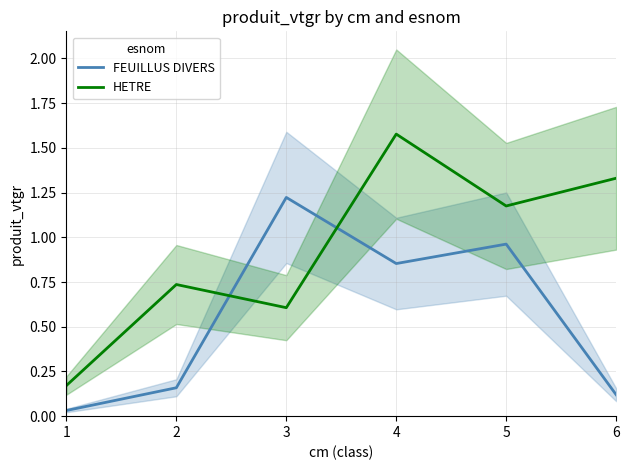

How many distinct data groups are displayed?

2